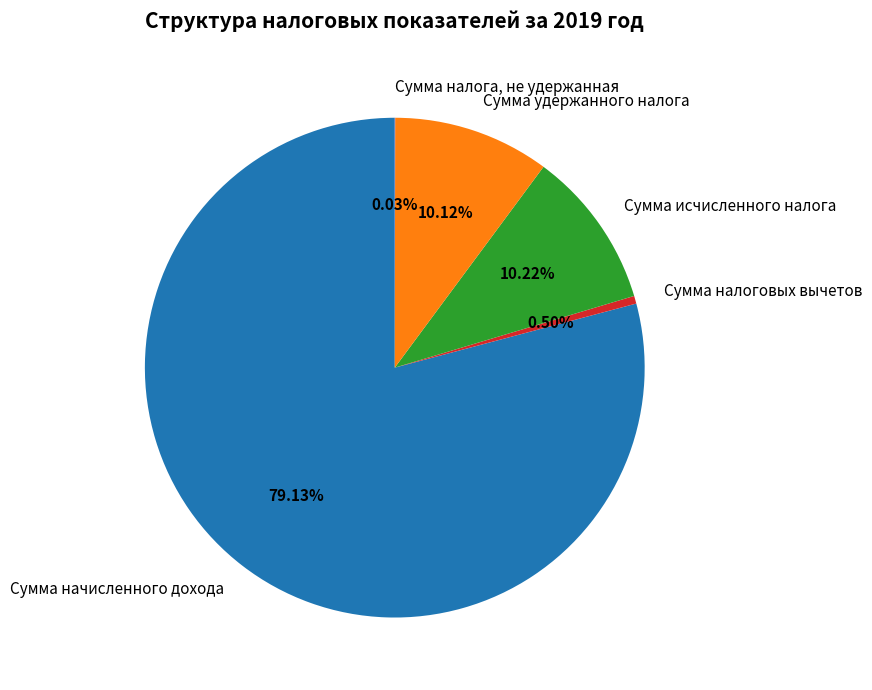

The Сумма удержанного налога slice represents 18% of the pie. True or false?

False